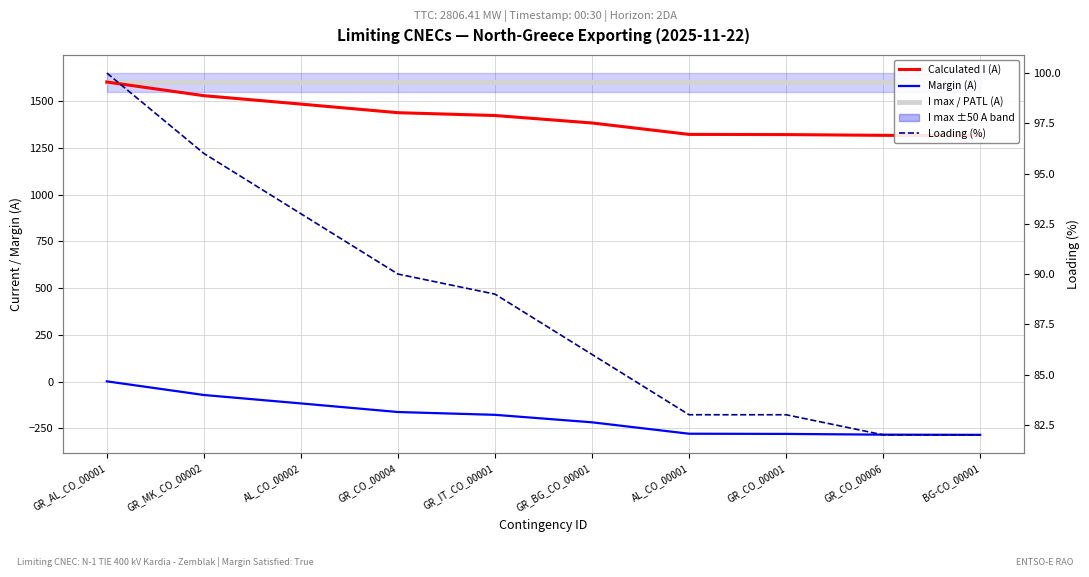

What is the spread (max minus min) of values at GR_CO_00004?

1762